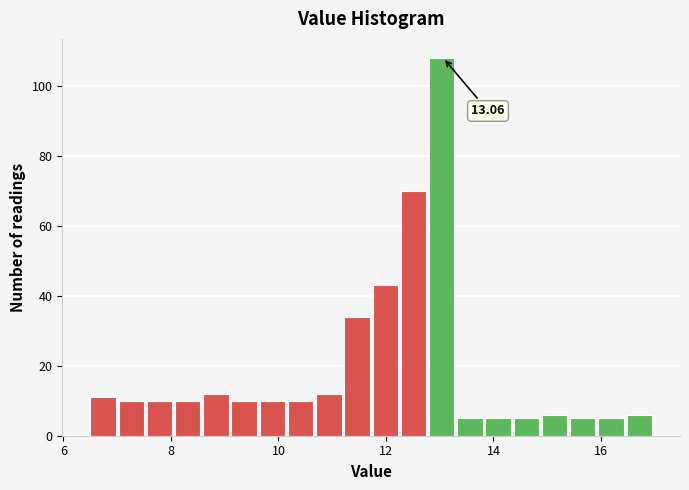

Read against the x-axis, roughly where is the centre of the tallest bar?

13.0